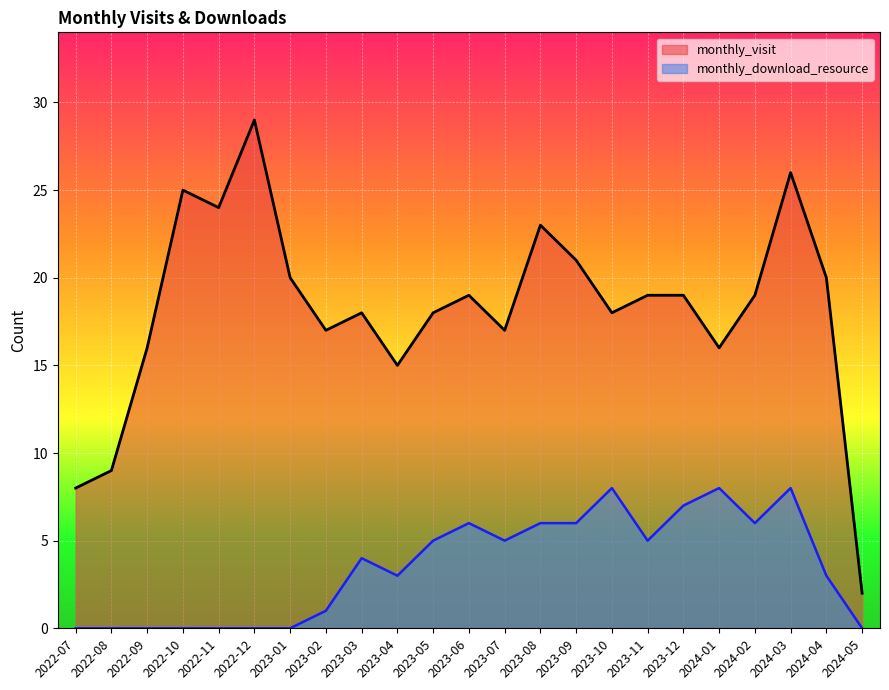

What is the value of the monthly_visit point at the 12th from the left?

19